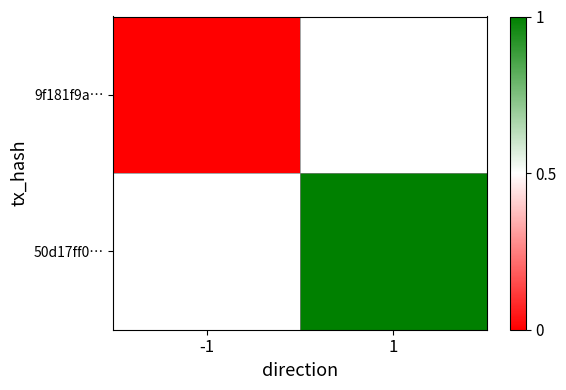

What is the greatest value displayed?

1.0